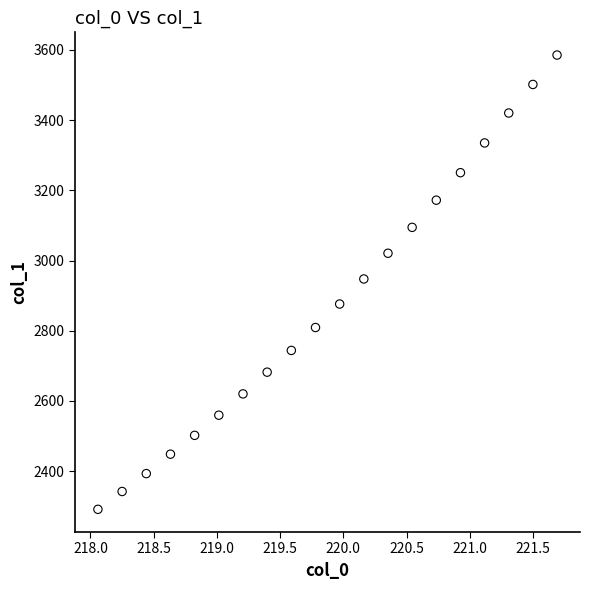

What is the range of X values (max minus min)?

3.6